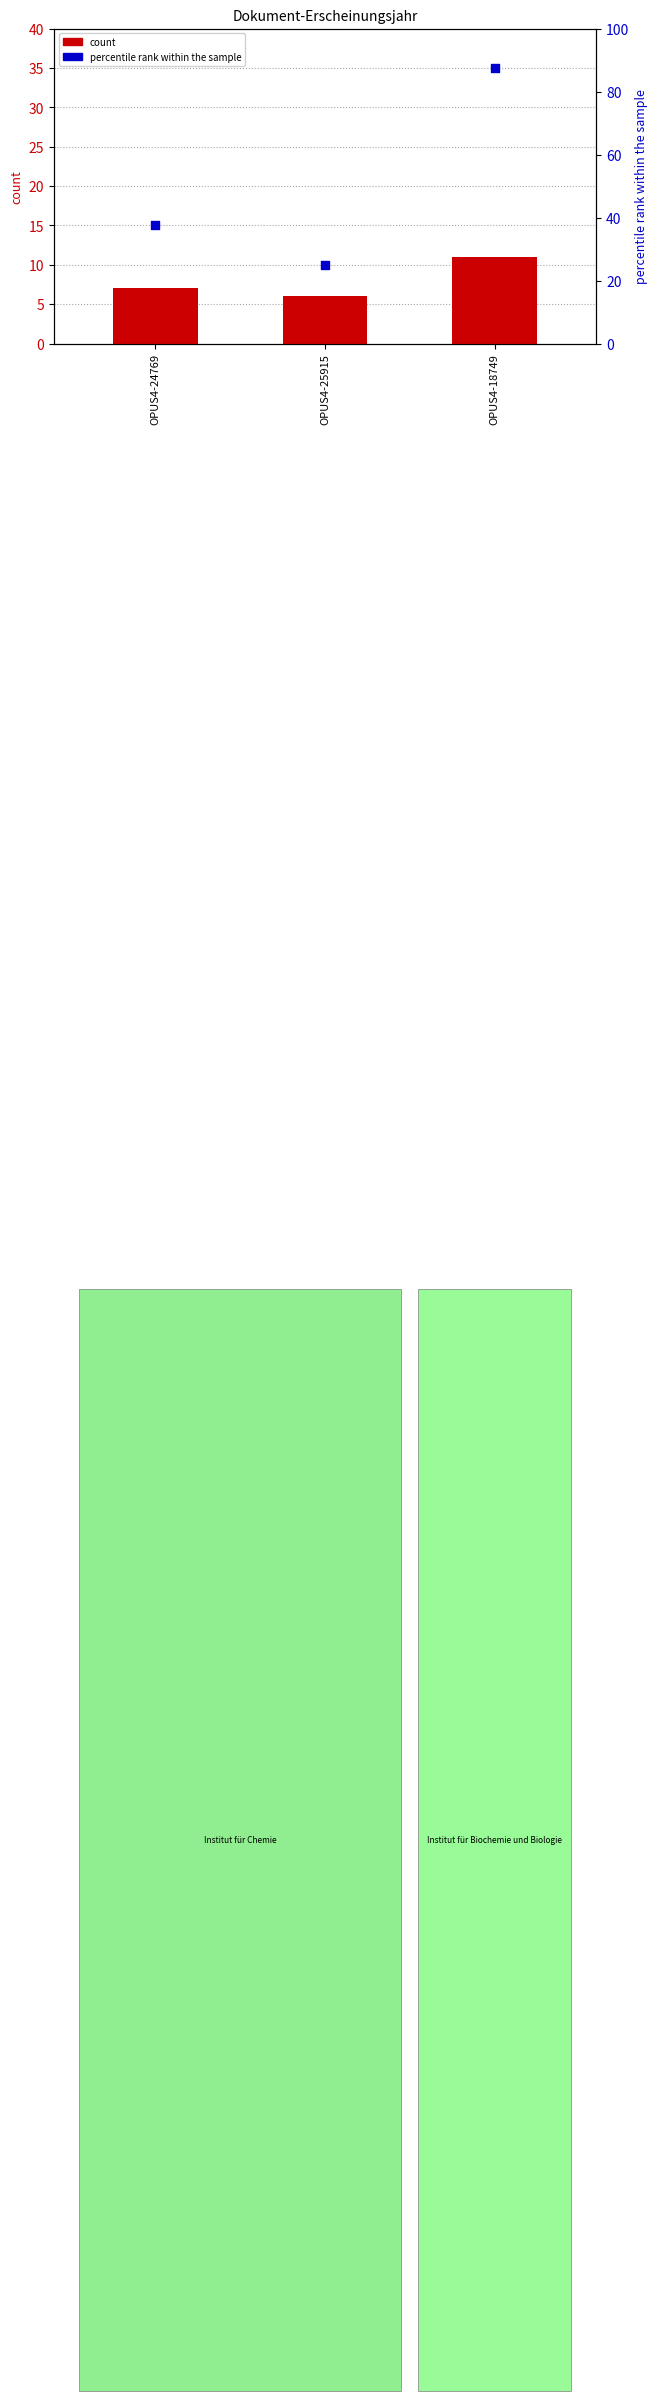

Which series contains the lowest Y value?

count